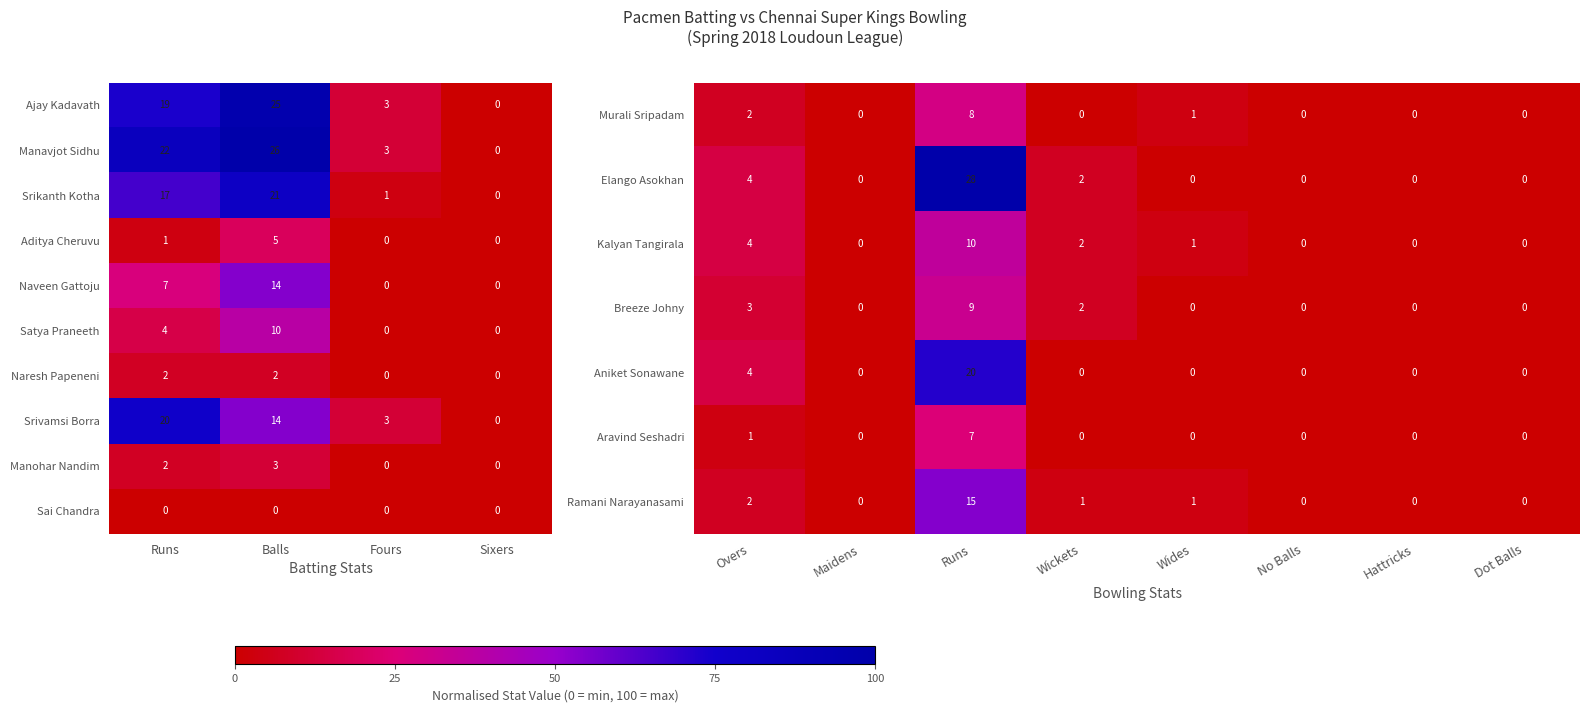

Between Fours and Sixers, which series saw the biggest shift?

Ajay Kadavath